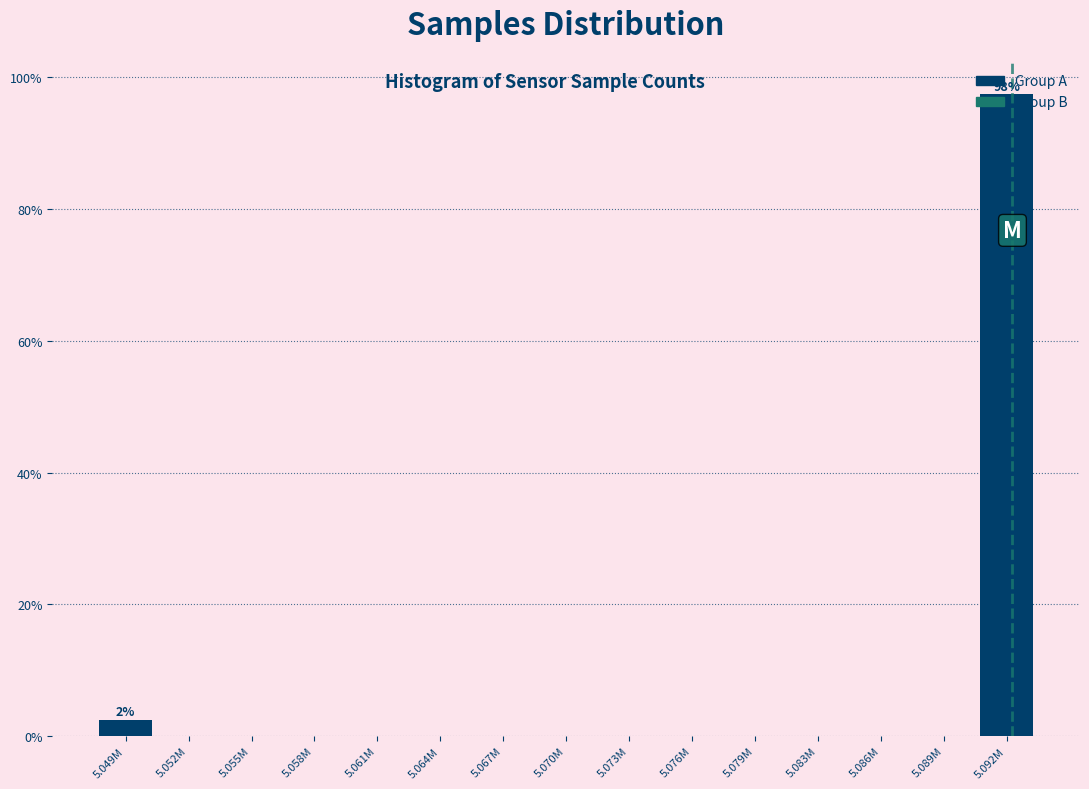

Which has a higher value, 5.058M or 5.049M?

5.049M